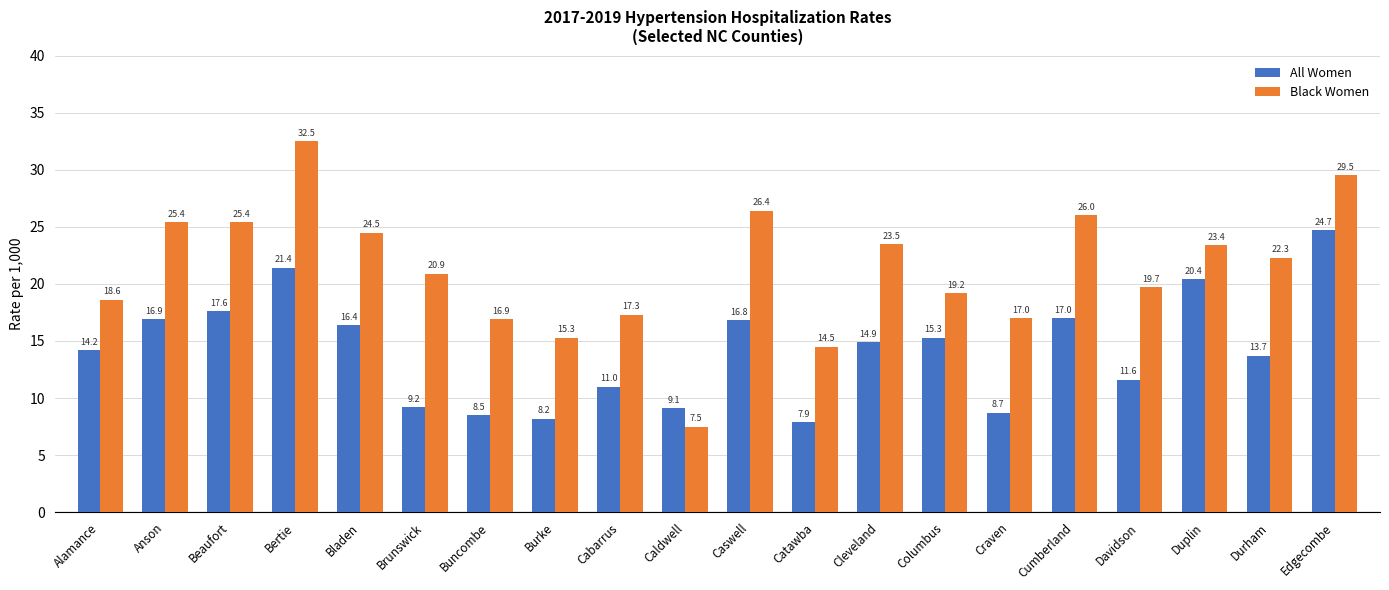

Reading left to right, what are all the values shown in this chart?

All Women: 14.2	16.9	17.6	21.4	16.4	9.2	8.5	8.2	11.0	9.1	16.8	7.9	14.9	15.3	8.7	17.0	11.6	20.4	13.7	24.7
Black Women: 18.6	25.4	25.4	32.5	24.5	20.9	16.9	15.3	17.3	7.5	26.4	14.5	23.5	19.2	17.0	26.0	19.7	23.4	22.3	29.5